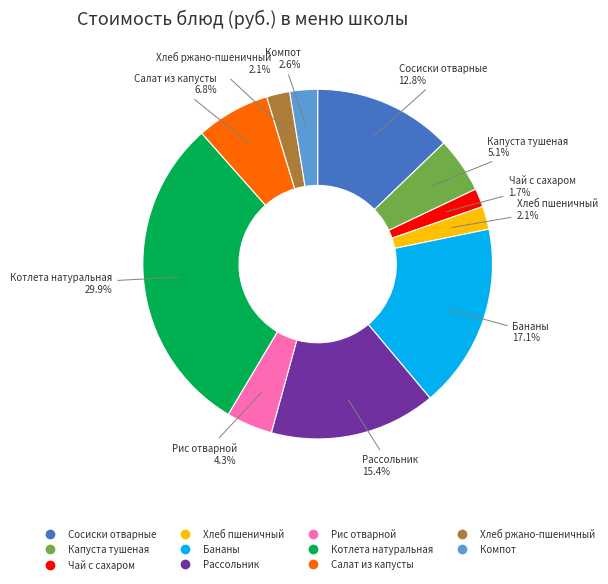

To the nearest percent, what portion does Сосиски отварные represent?

13%